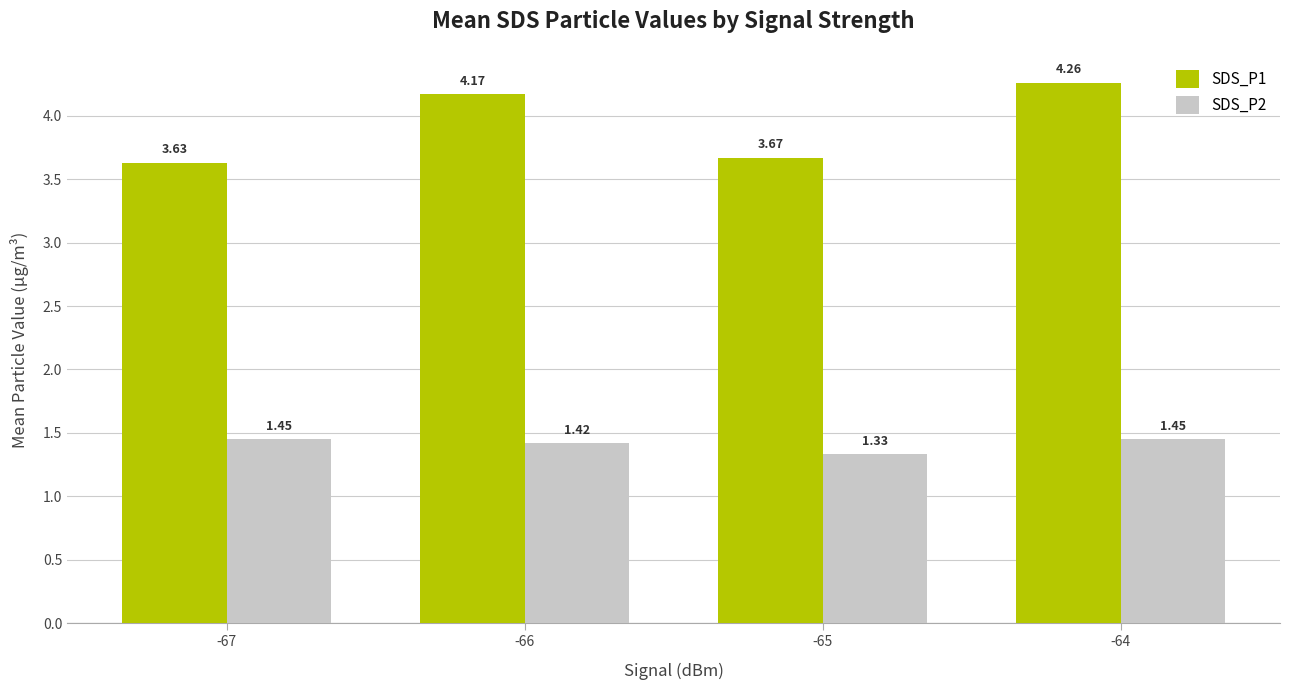

Are the bars grouped side by side (vs. stacked)?

Yes